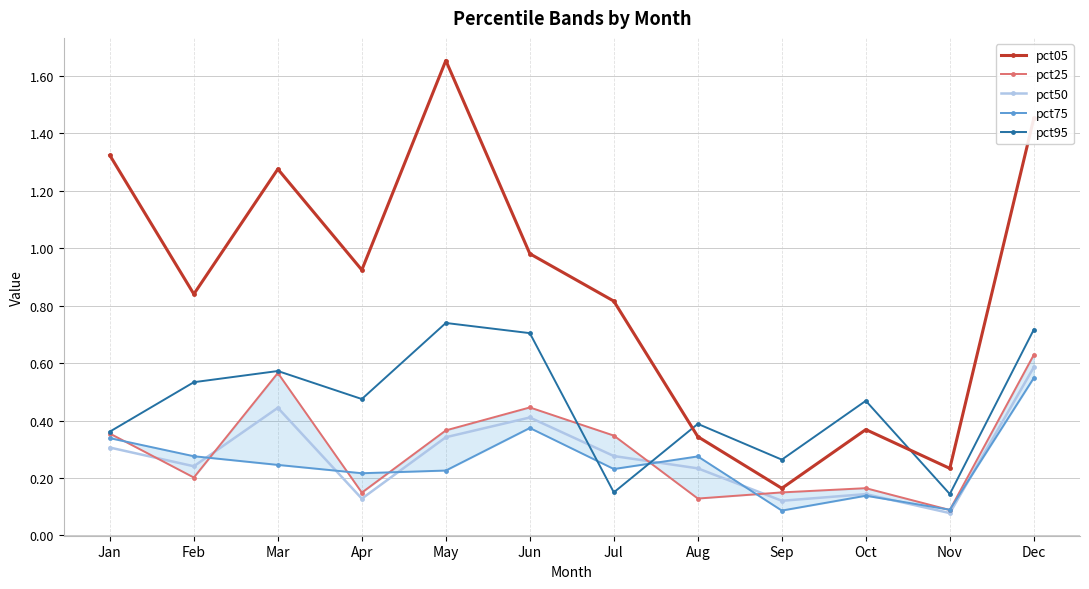

What is the sum of the pct95 values at Sep and Jul?

0.4